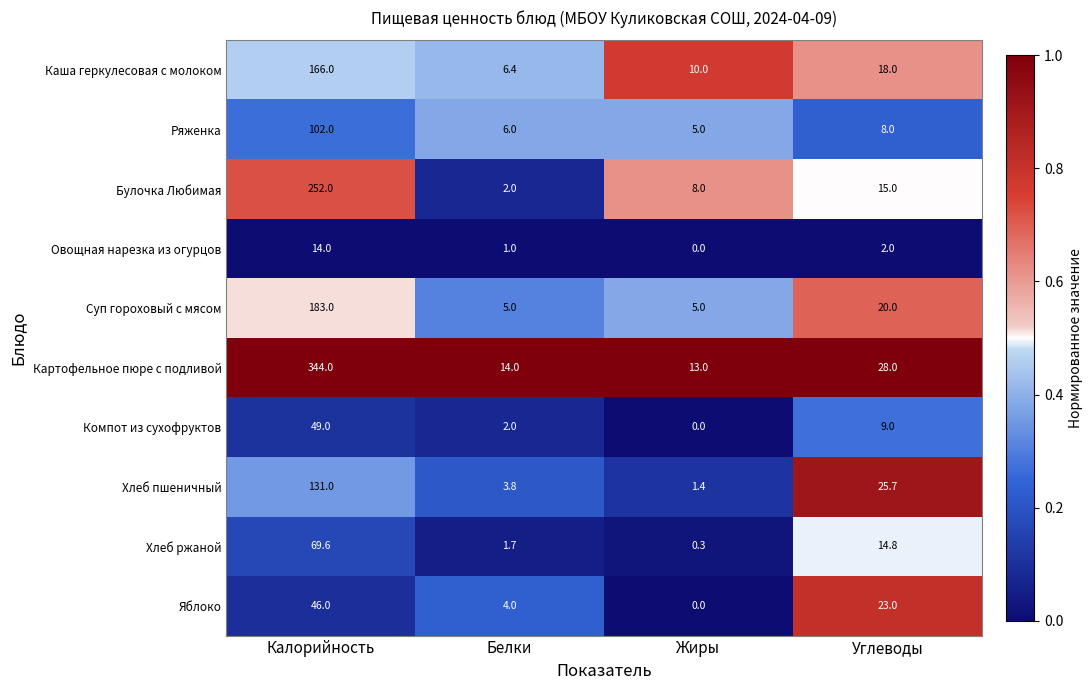

What is the highest value of the Овощная нарезка из огурцов series?

14.0